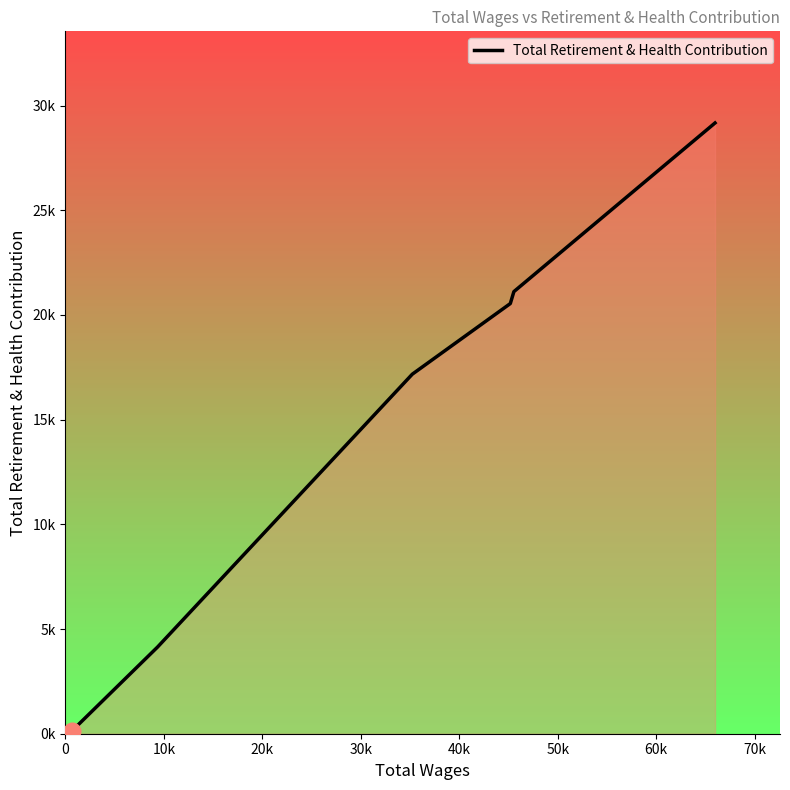

Reading left to right, extract all data points from this chart.

116	4139	17172	20545	21115	29171